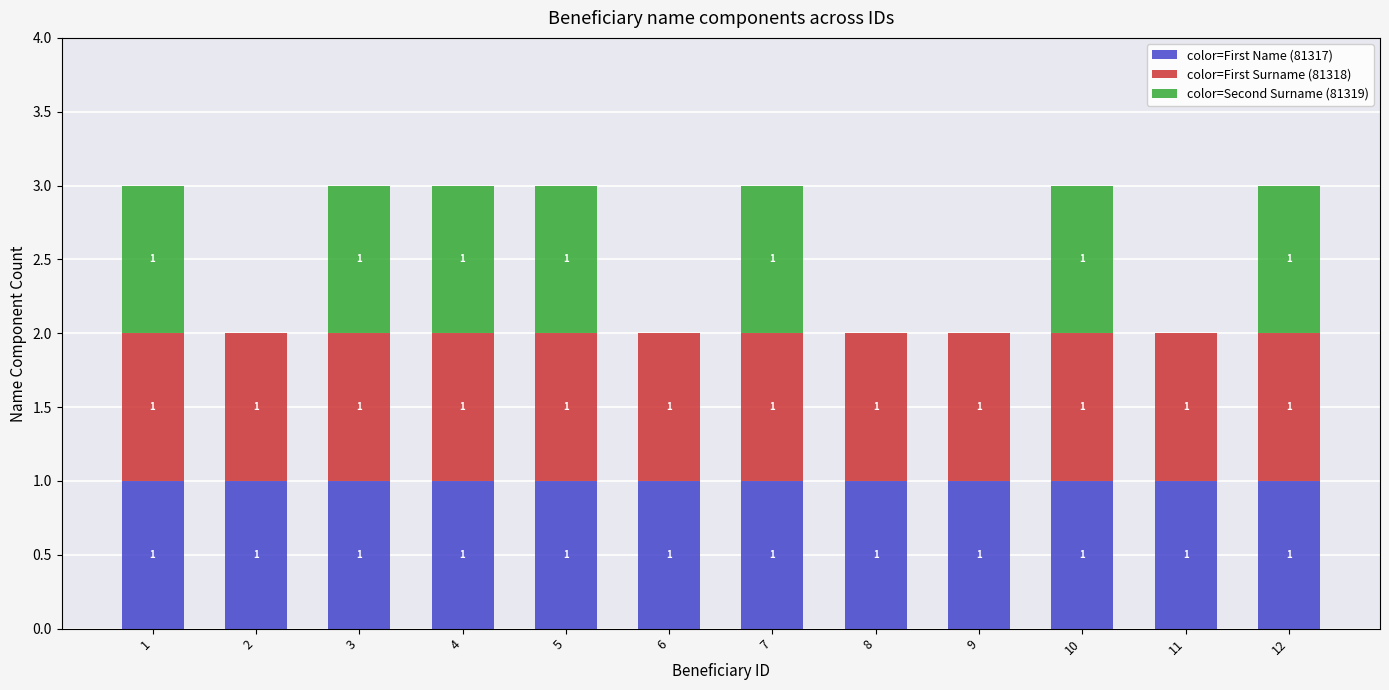

What is the sum of all color=First Name (81317) values?

12